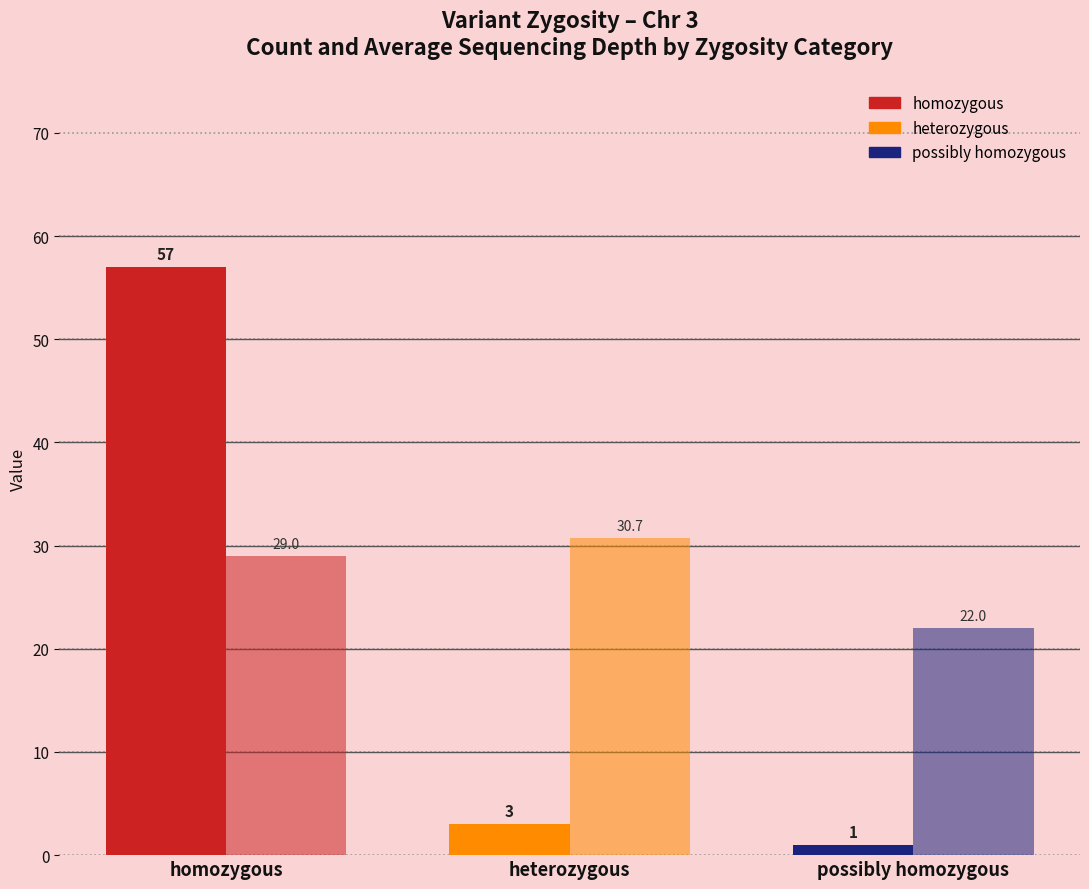

How many data points does each series have?

3